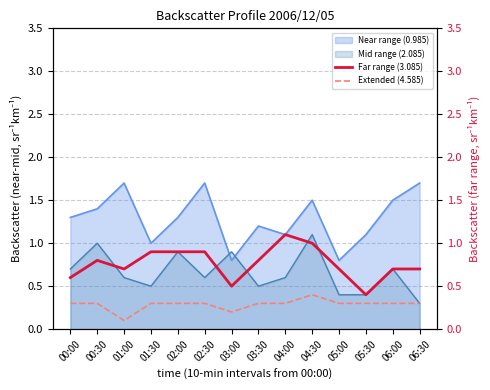

What is the lowest value of the Near range (0.985) series?

0.8